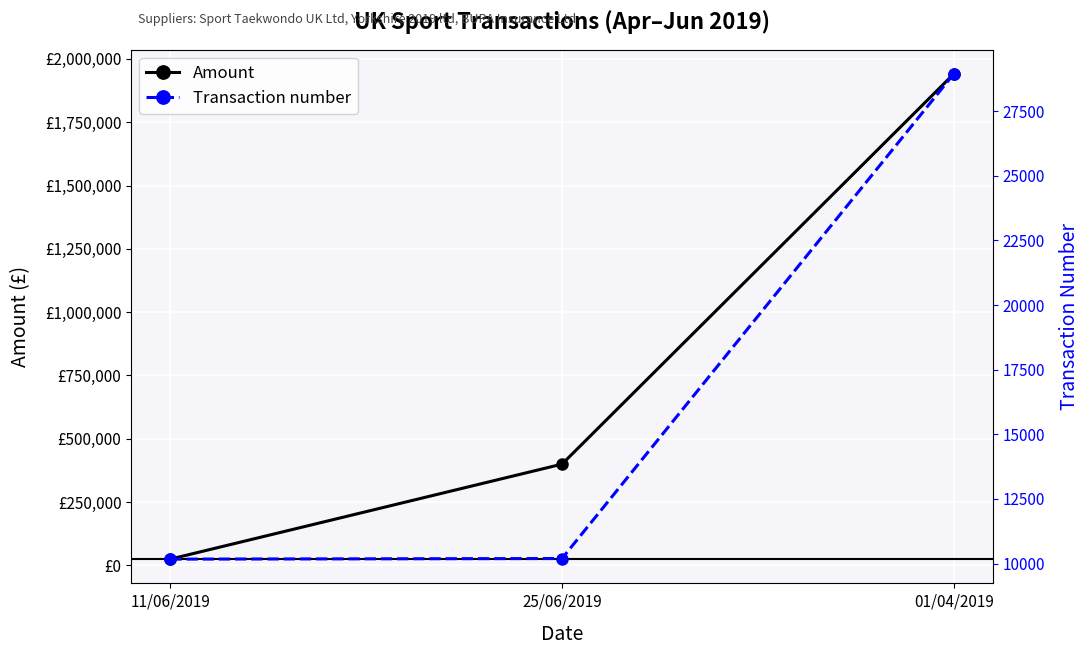

True or false: Transaction number has a value of 10173.0 at 11/06/2019.

True